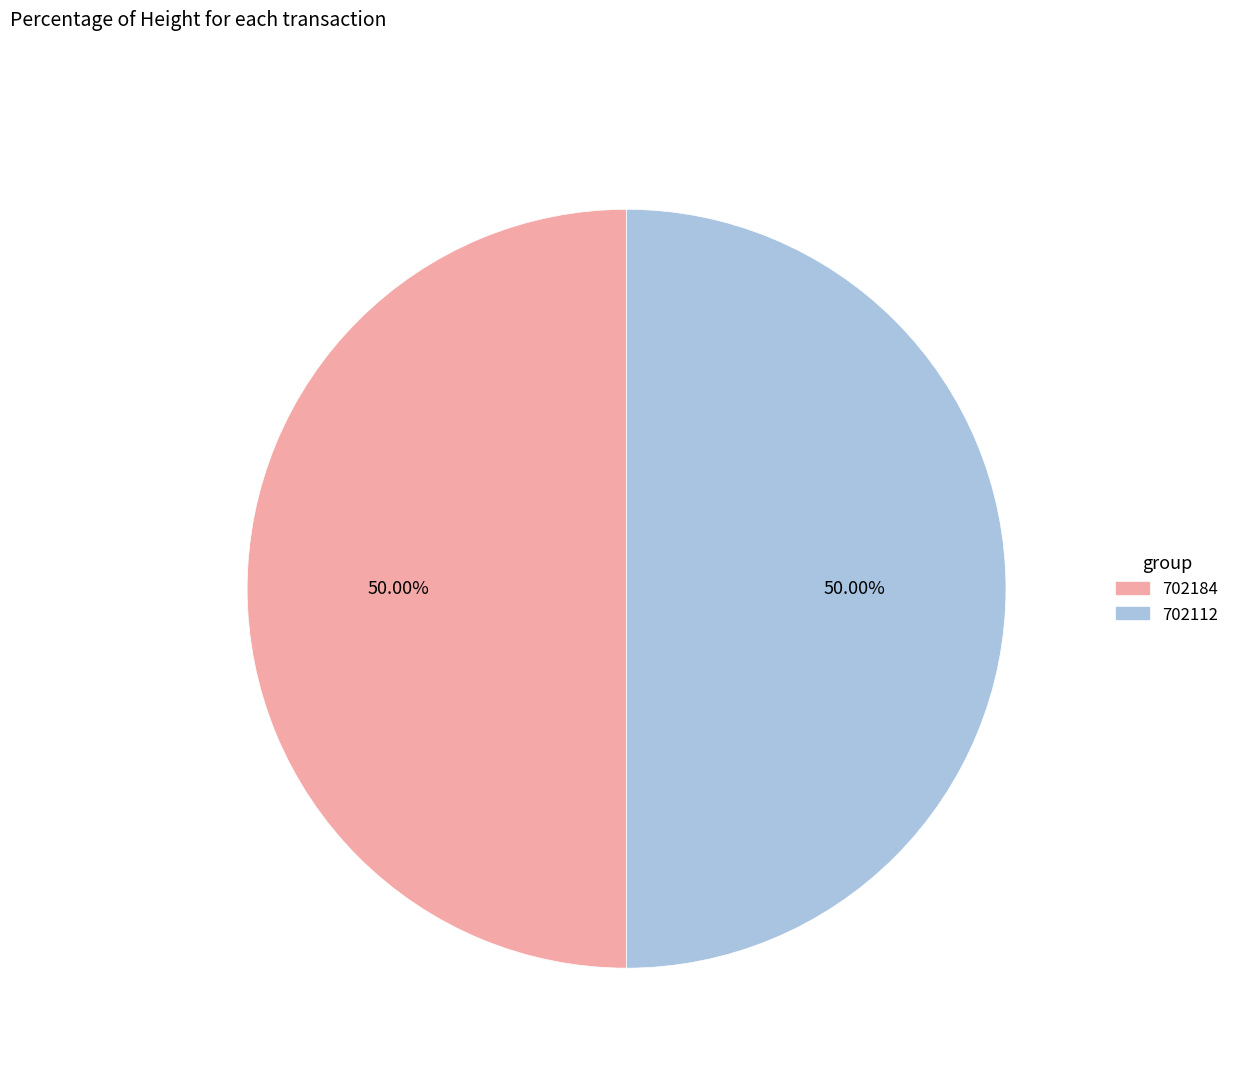

How many segments does this pie chart have?

2